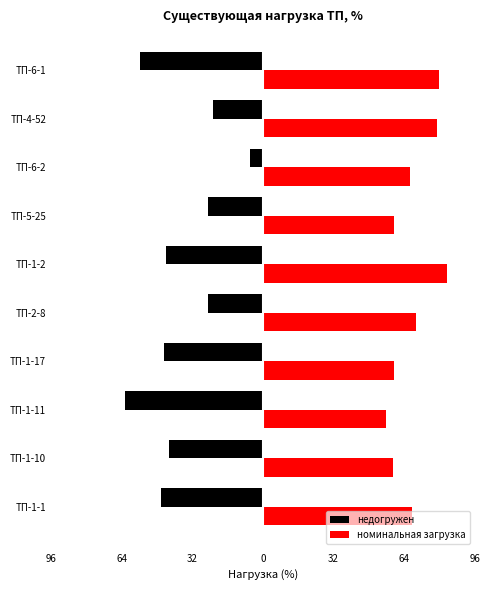

What is the difference between the second highest and minimum values in the номинальная загрузка series?

23.9